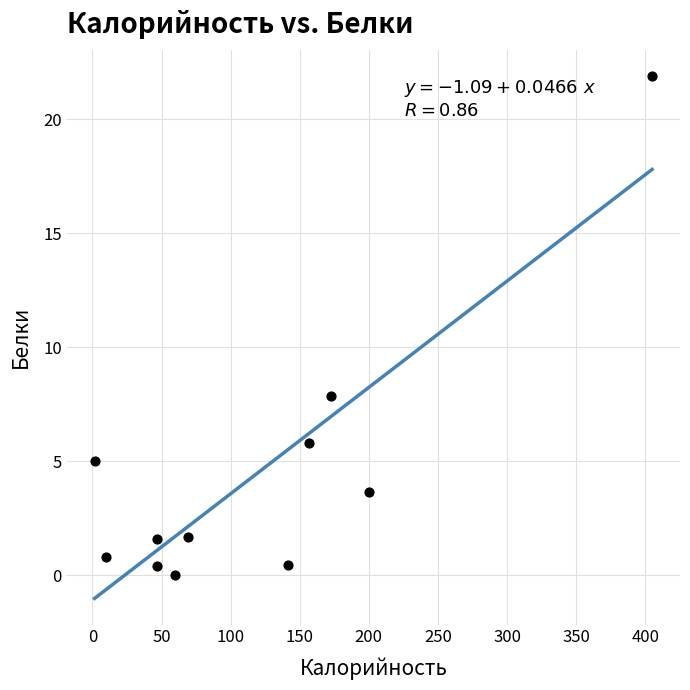

What is the average X value?

119.1